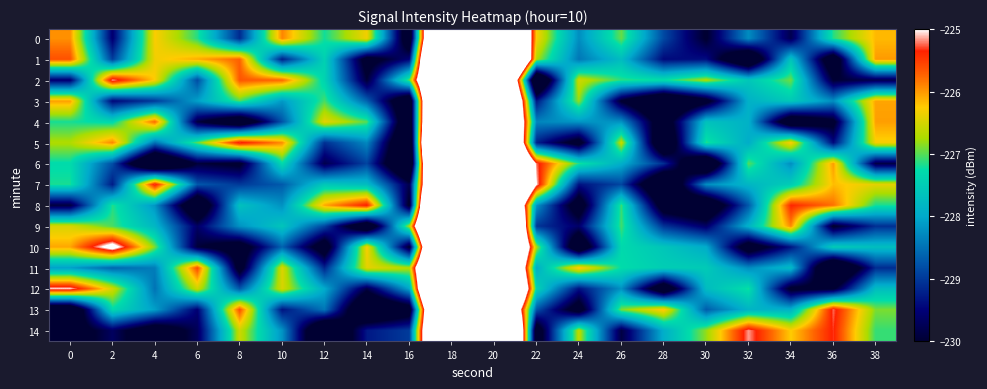

What is the greatest value displayed?

-209.7